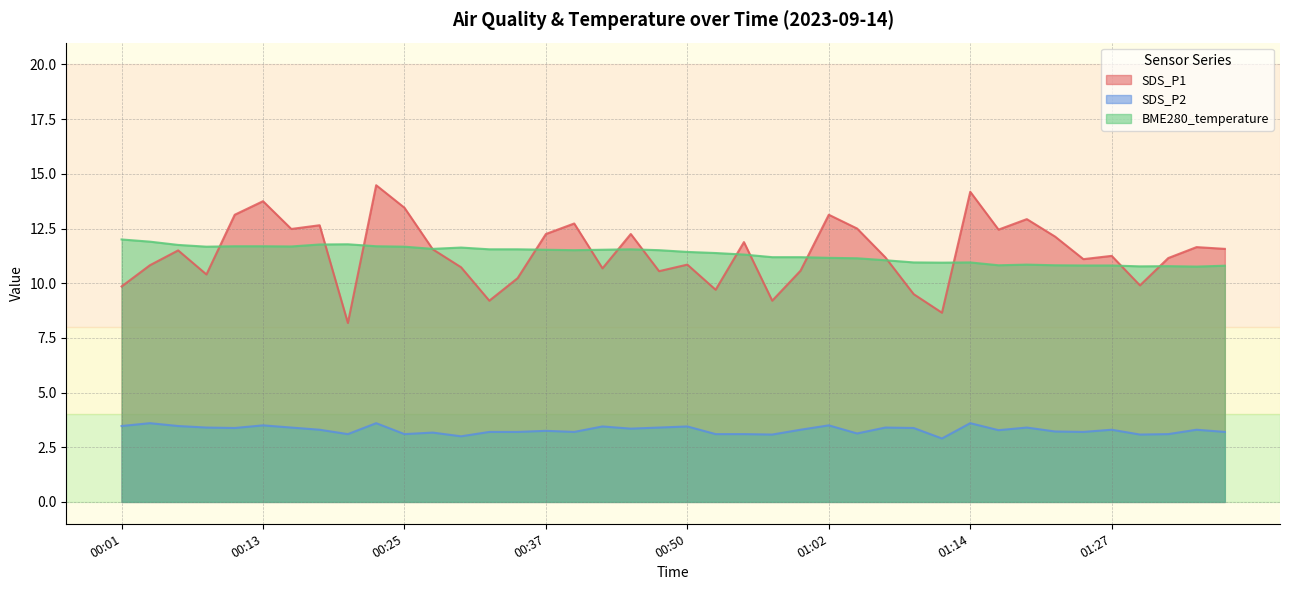

At 01:30, list the series in order from largest to smallest.

BME280_temperature, SDS_P1, SDS_P2